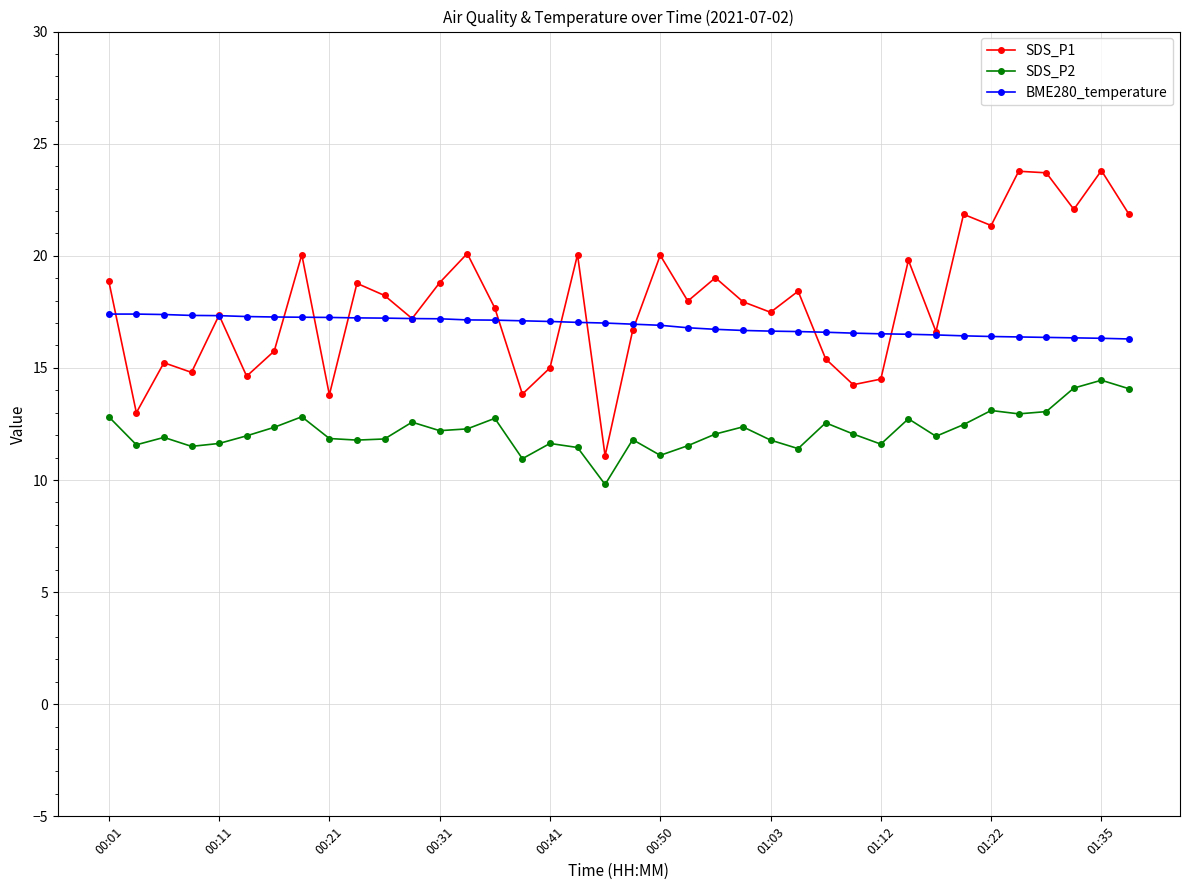

What is the value of the BME280_temperature point at the 7th from the left?

17.3